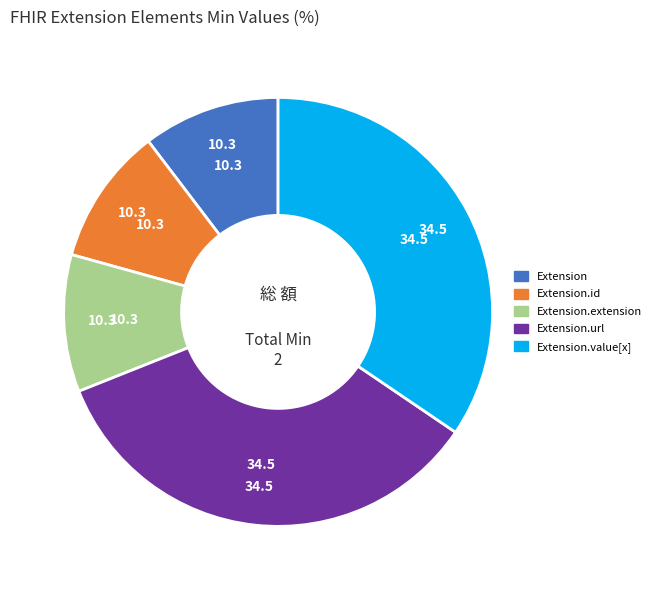

Is there a majority slice in this chart?

No